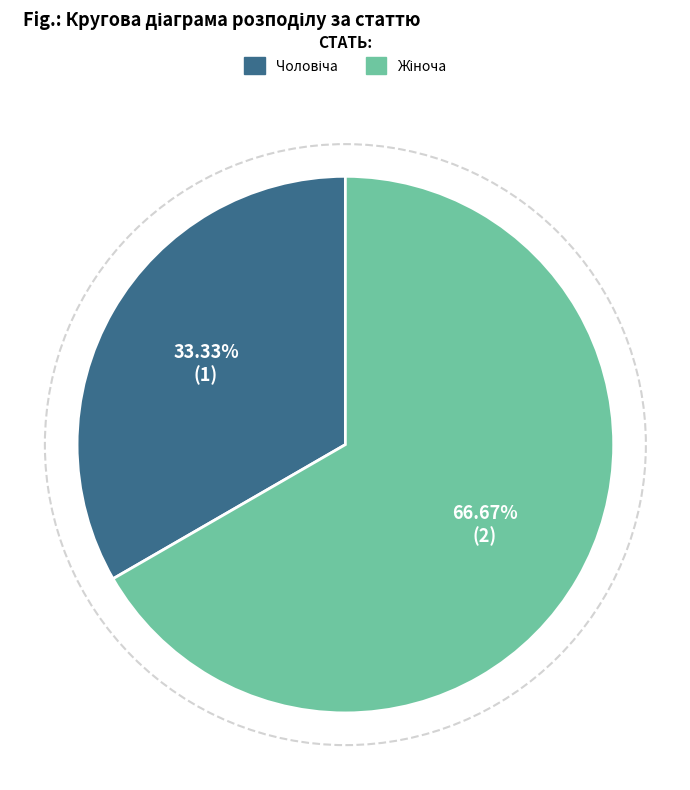

Is there any slice that represents more than half of the pie?

Yes